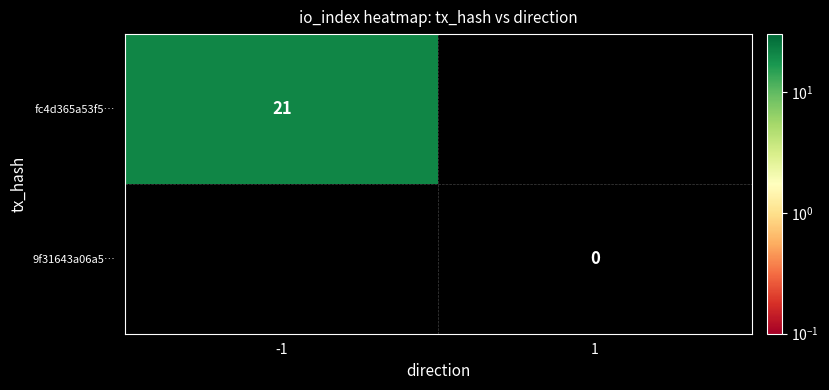

Is the value of 9f31643a06a5… at 1 greater than the value of fc4d365a53f5… at -1?

No